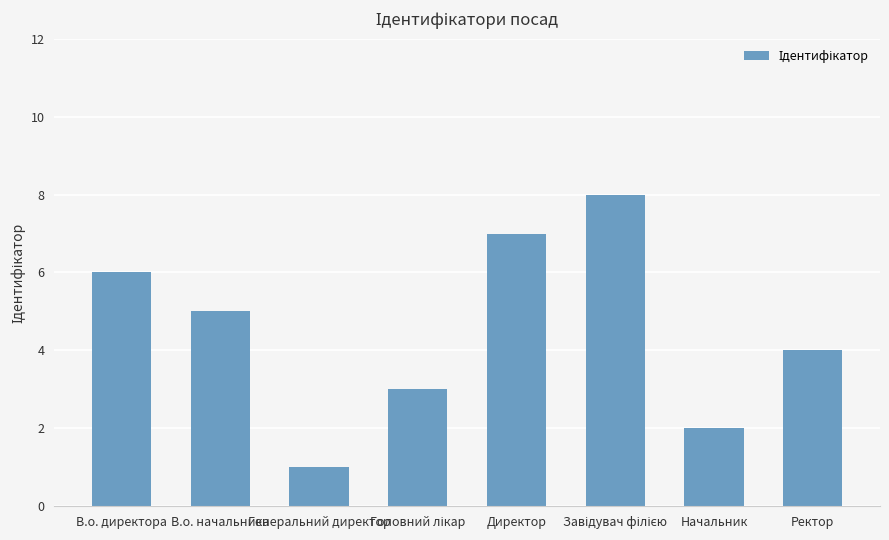

Where is the data nearest to the value 4?

Ректор